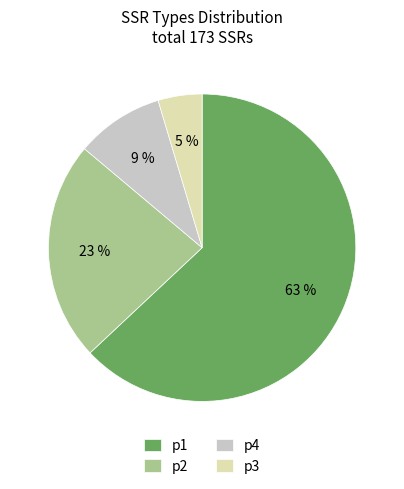

What is the largest slice in the pie chart?

p1